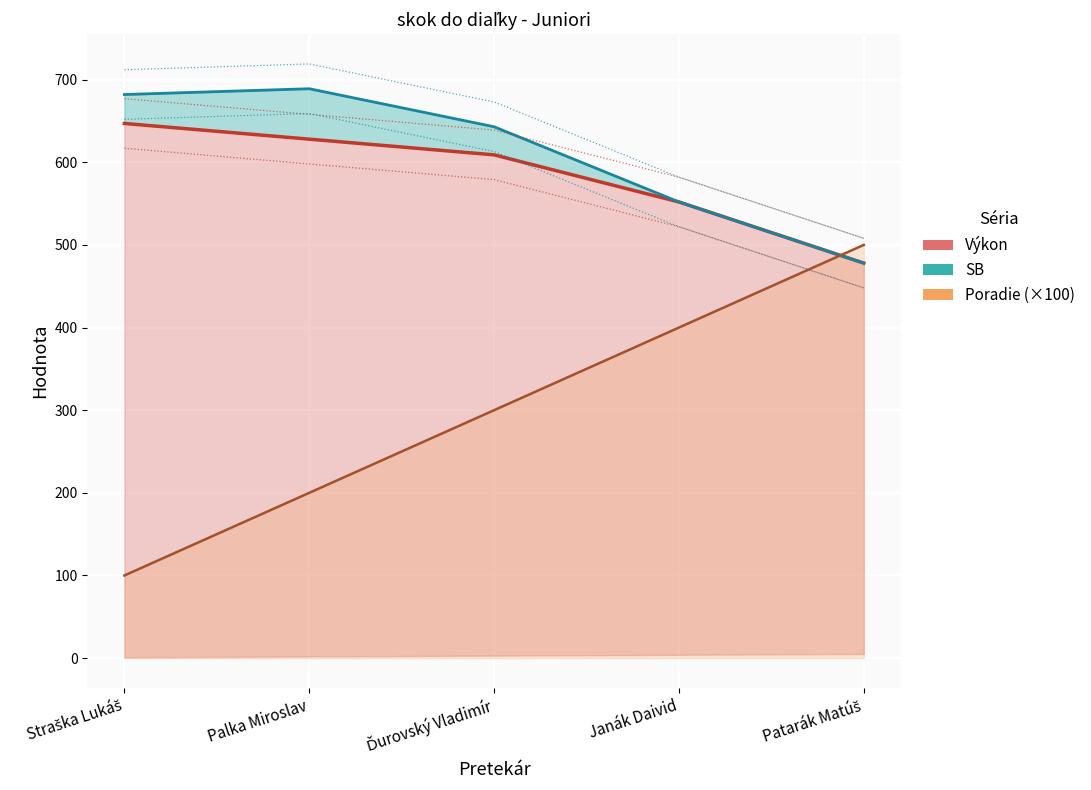

Where does the Výkon series first go above 609?

Straška Lukáš